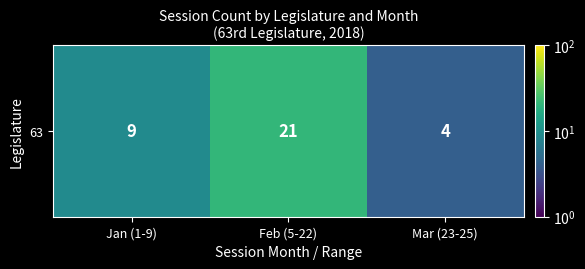

Reading left to right, what are all the values shown in this chart?

Jan (1-9)=9	Feb (5-22)=21	Mar (23-25)=4